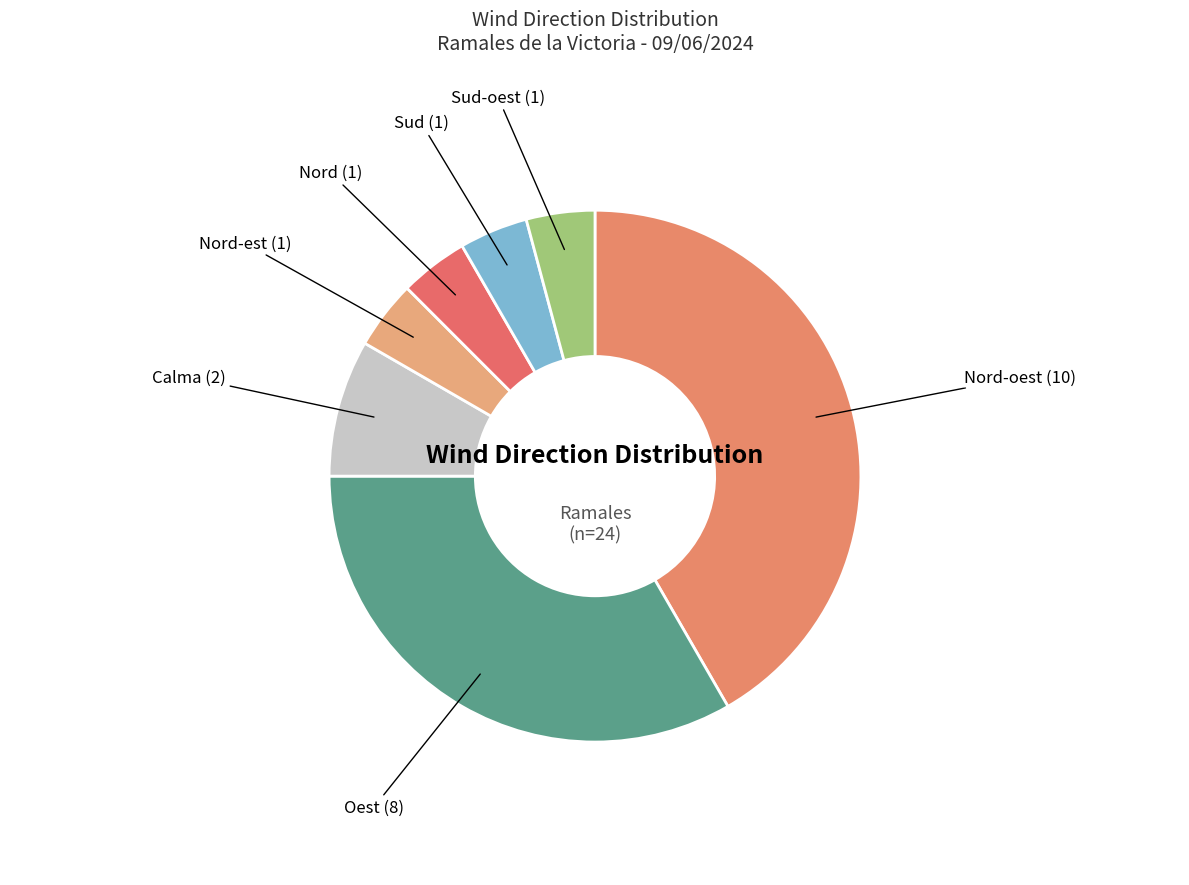

Is there a majority slice in this chart?

No